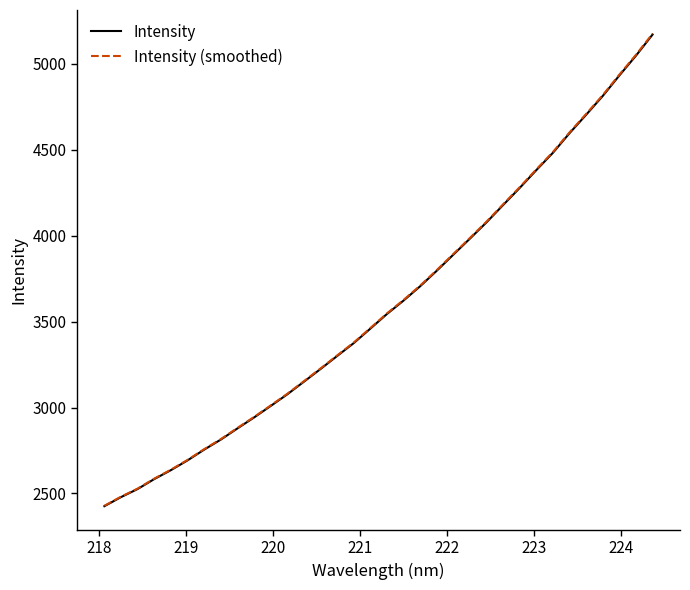

Which series has the largest range (max minus min)?

Intensity (smoothed)